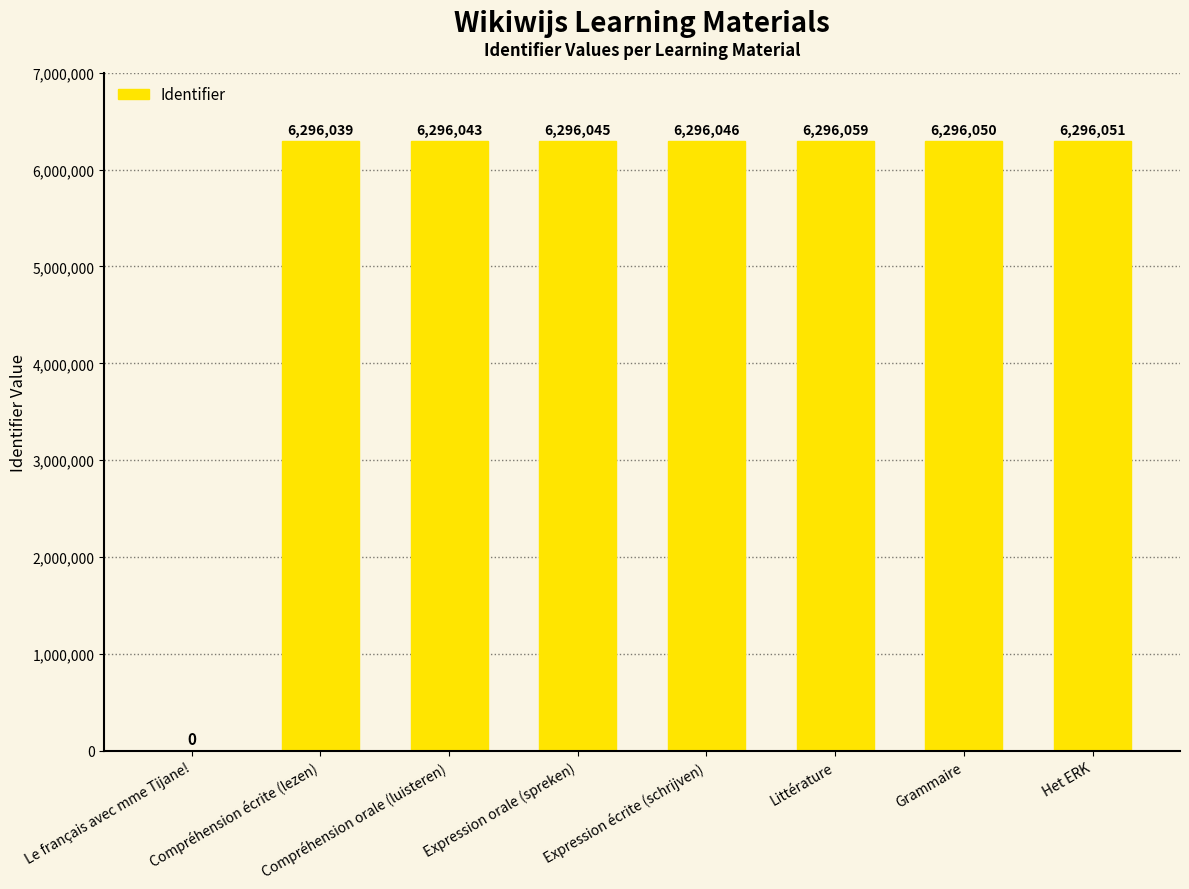

What is the ratio of the value at Littérature to the value at Grammaire?

1.0